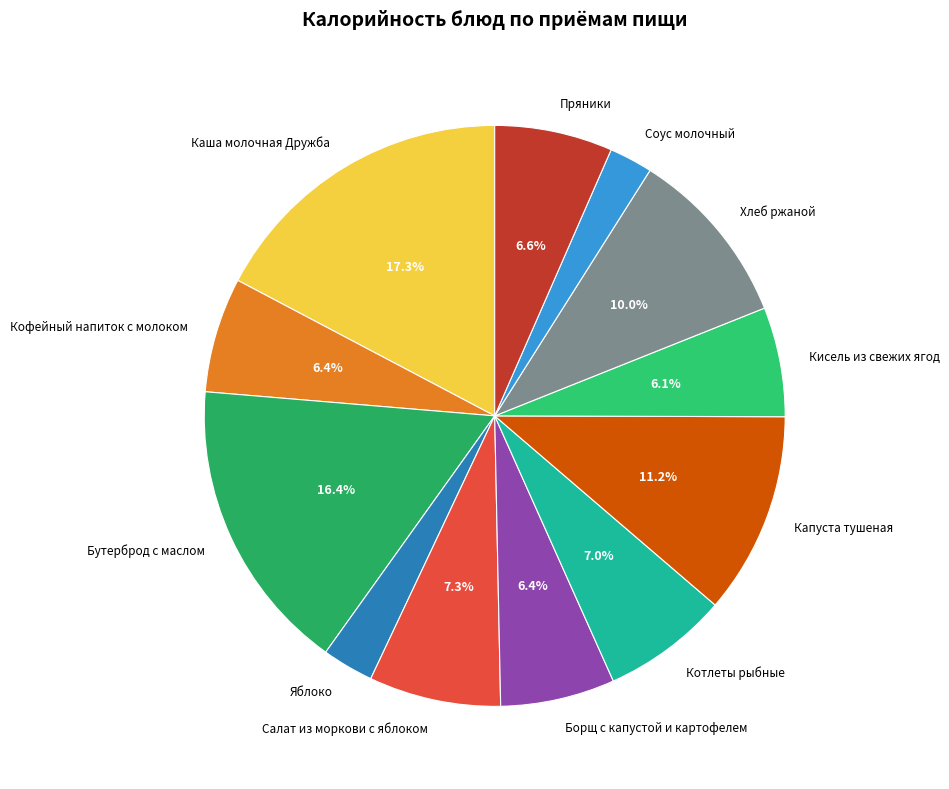

To the nearest percent, what is the combined percentage of Кофейный напиток с молоком and Яблоко?

9%